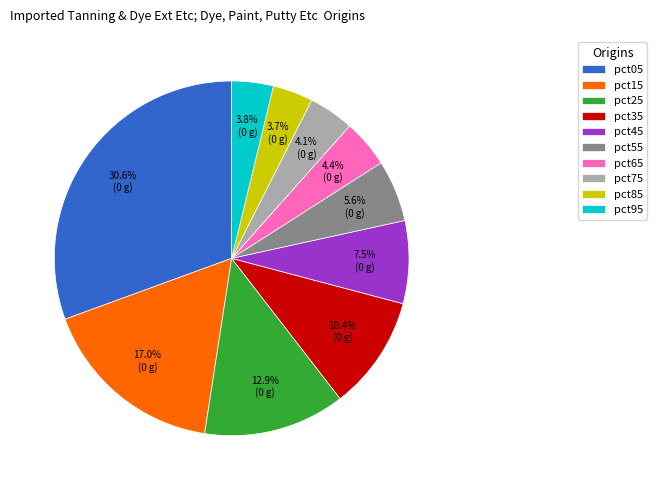

To the nearest percent, what is the difference between the pct35 and pct05 slice percentages?

20%